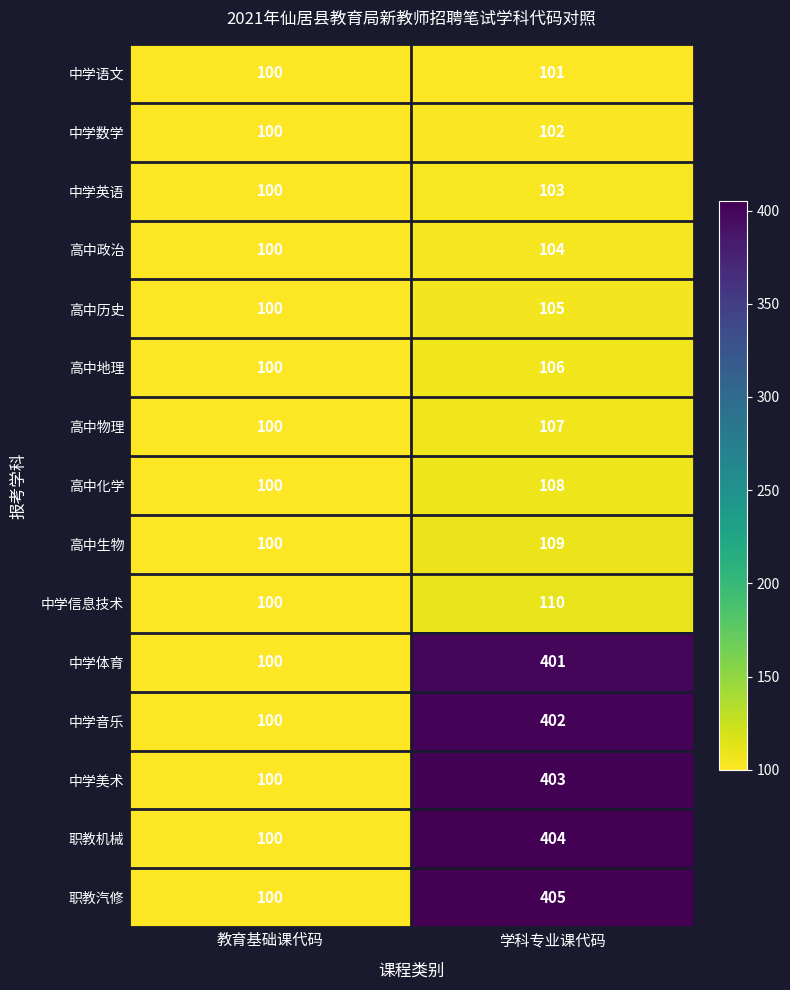

What is the average value of the 高中化学 series?

104